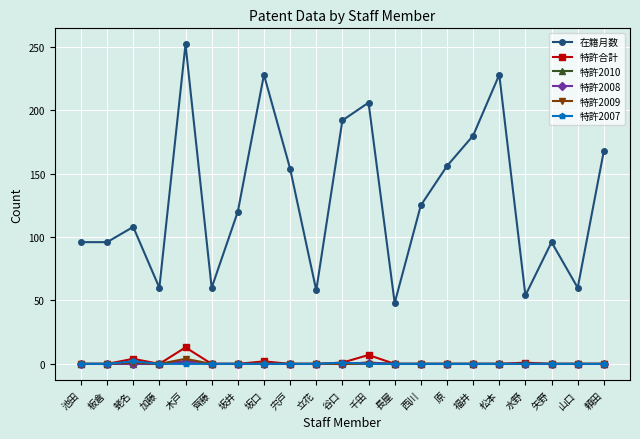

List the labels in order of 特許合計 value, smallest first.

池田, 板倉, 加藤, 齊藤, 坂井, 宍戸, 立花, 長屋, 西川, 原, 福井, 松本, 矢野, 山口, 頼田, 谷口, 水野, 坂口, 蛯名, 千田, 木戸